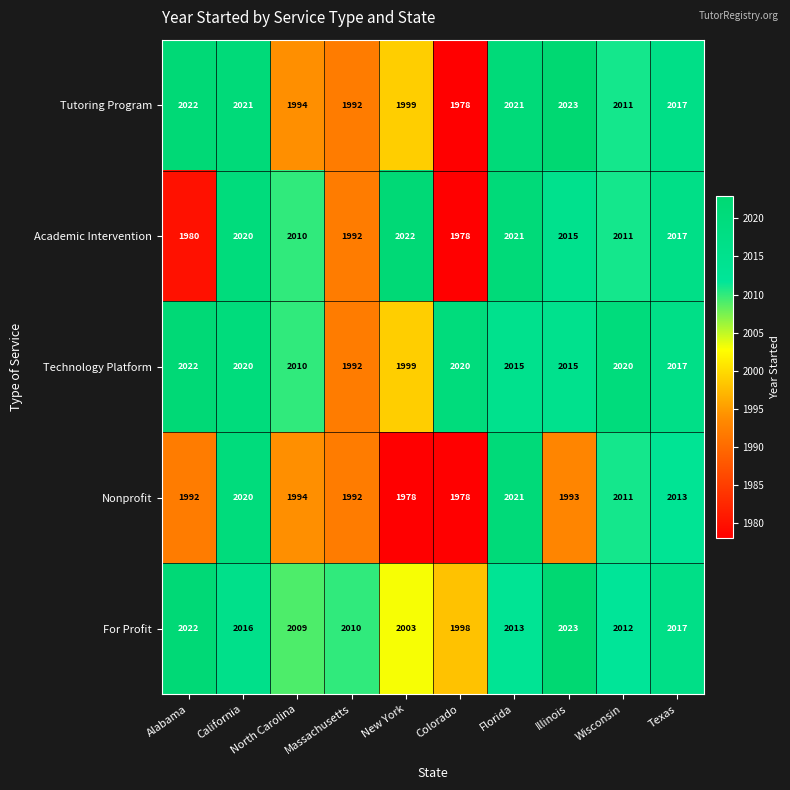

What is the difference between the maximum and minimum values in the Nonprofit series?

43